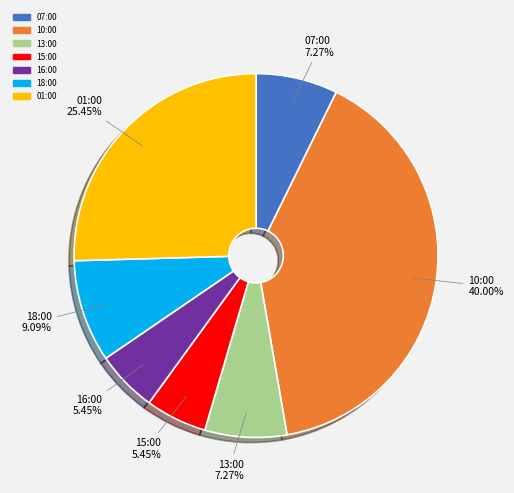

What is the ratio of the value at 01:00 to the value at 16:00?

4.7